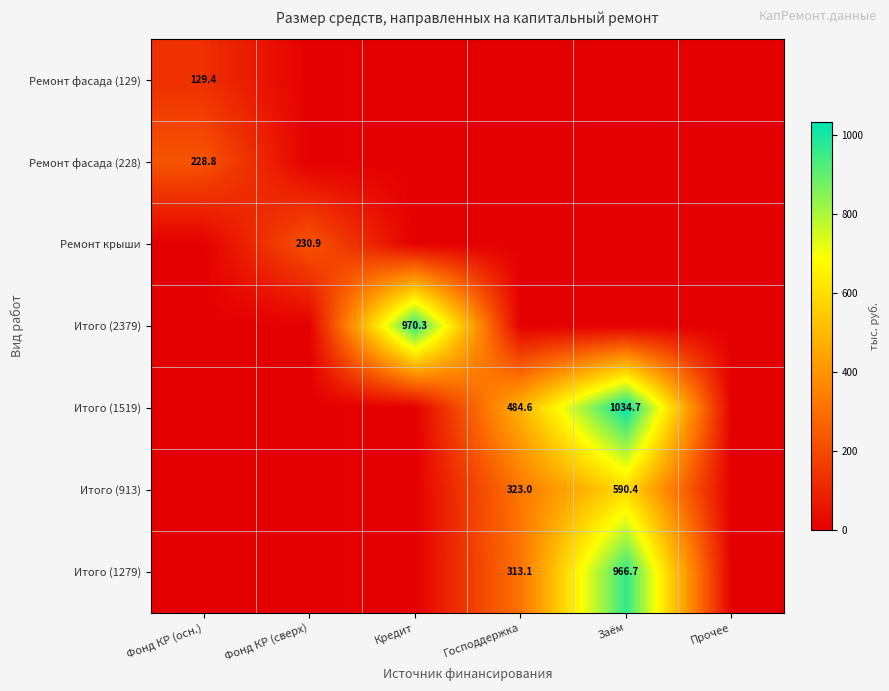

The value of Ремонт крыши at Фонд КР (сверх) is 230.9. True or false?

True